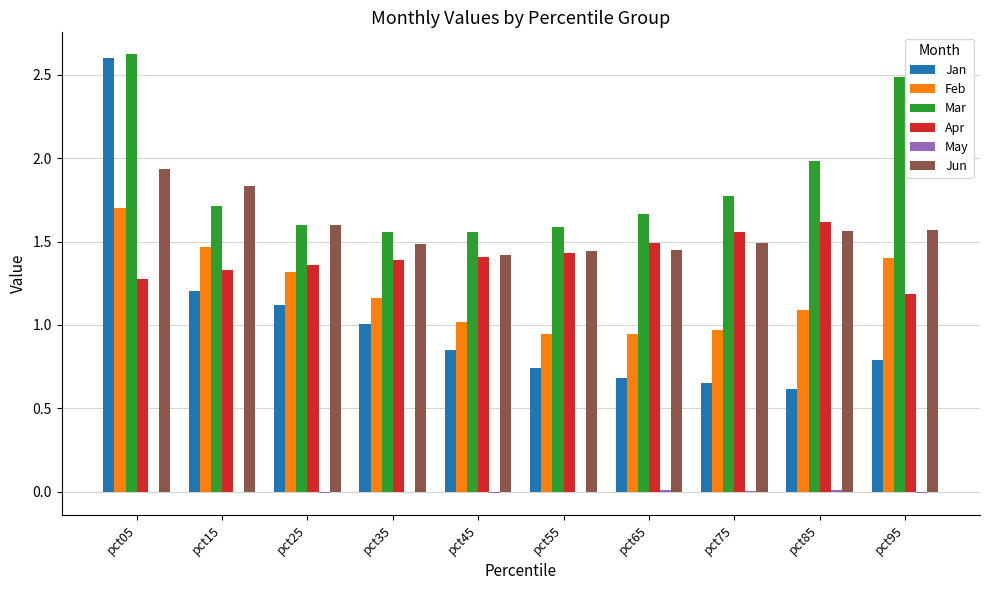

Which series changed the most between pct05 and pct35?

Jan